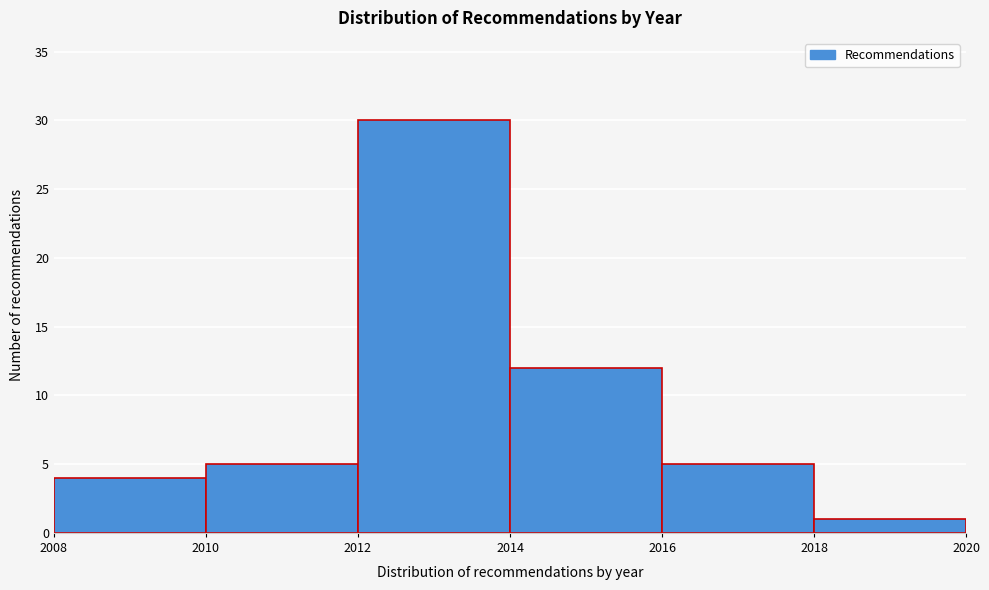

How tall is the bar that spans 2018 to 2020 on the x-axis? The values are not printed on the chart, so give them approximately, as read against the axis.

1